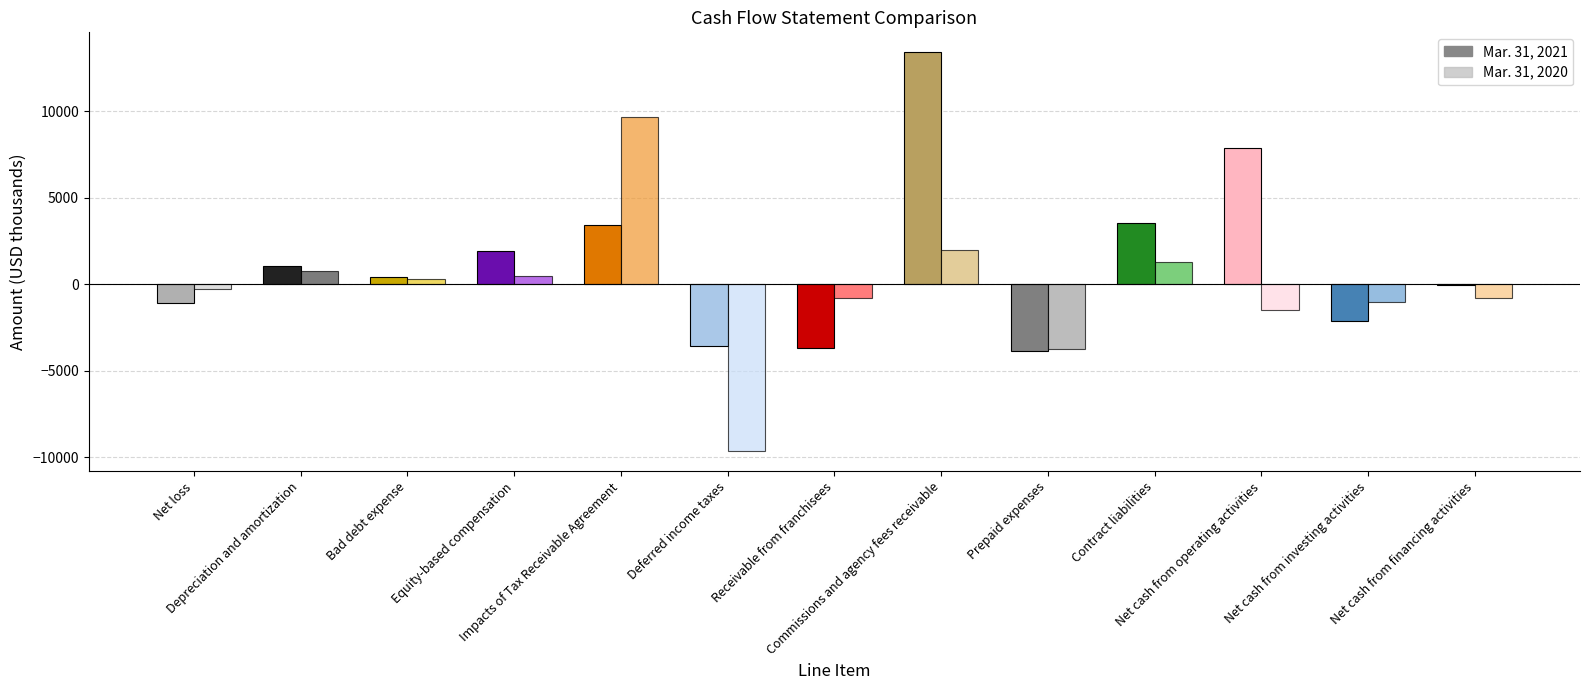

Rank the series by their maximum value, from highest to lowest.

Mar. 31, 2021, Mar. 31, 2020